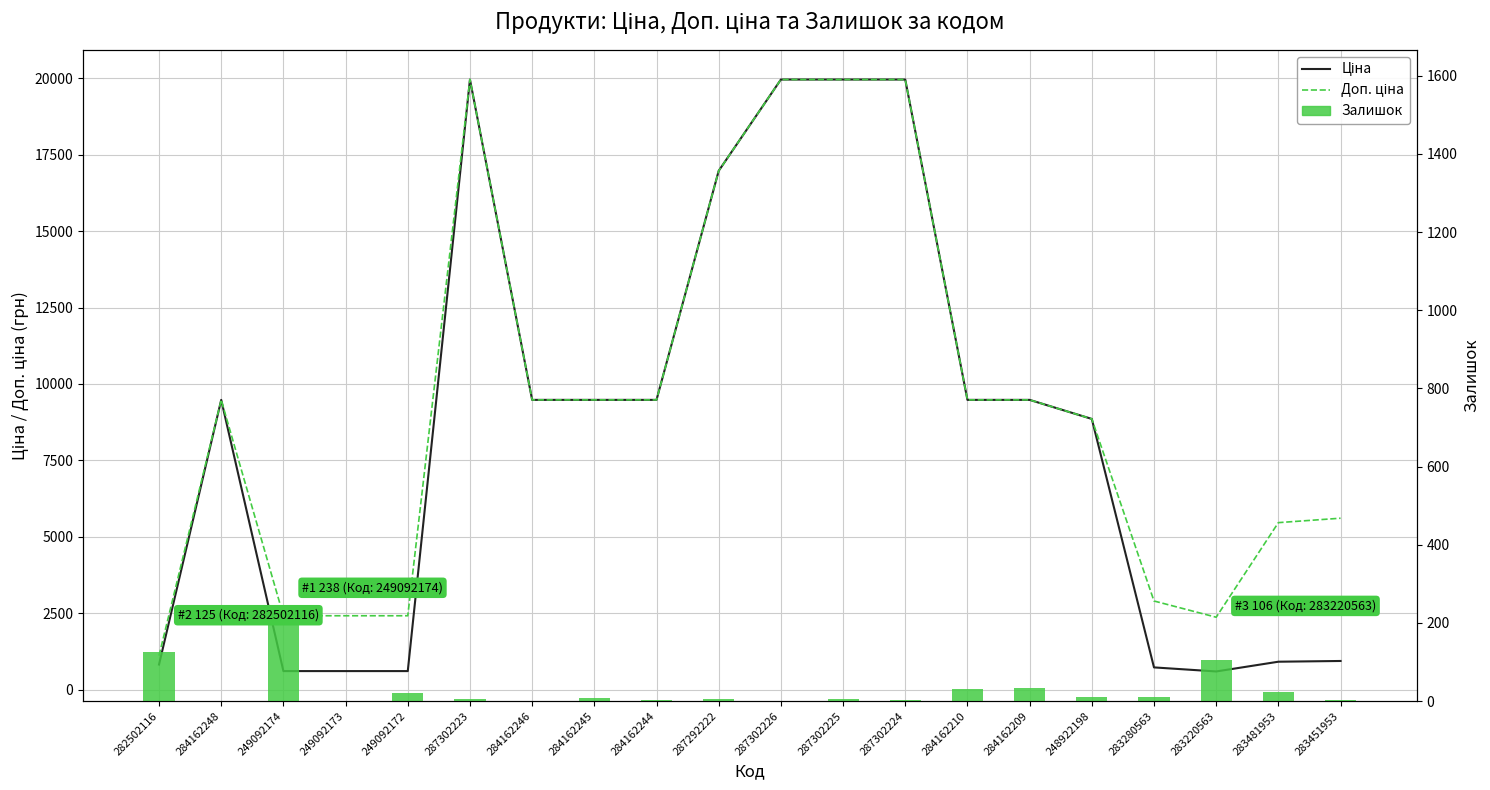

Which category has the lowest value across all series?

284162248